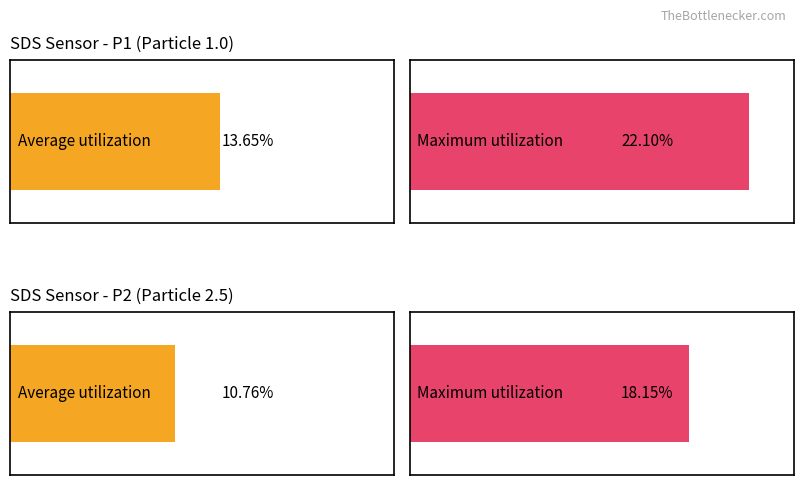

Which series has the widest spread of values?

Avg SDS_P1